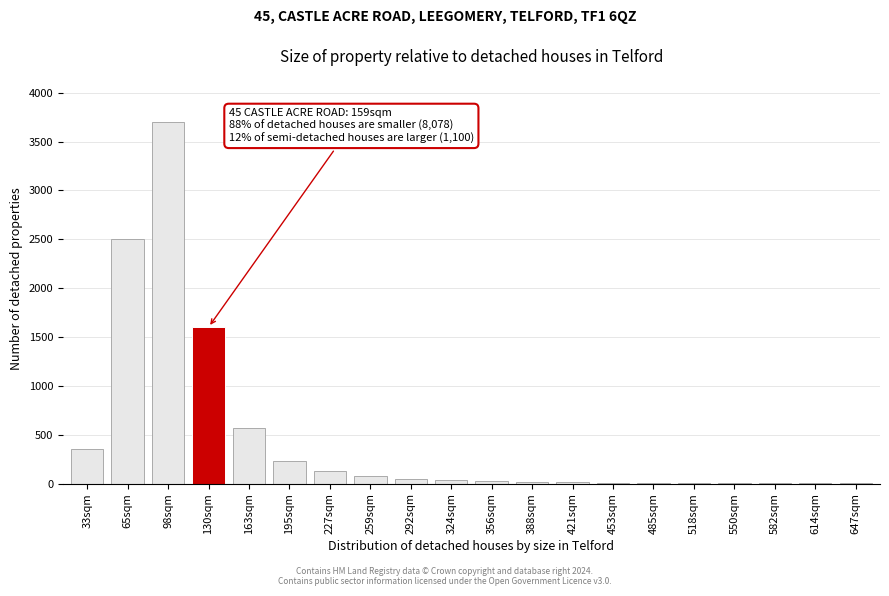

What is the maximum value shown in the chart?

3700